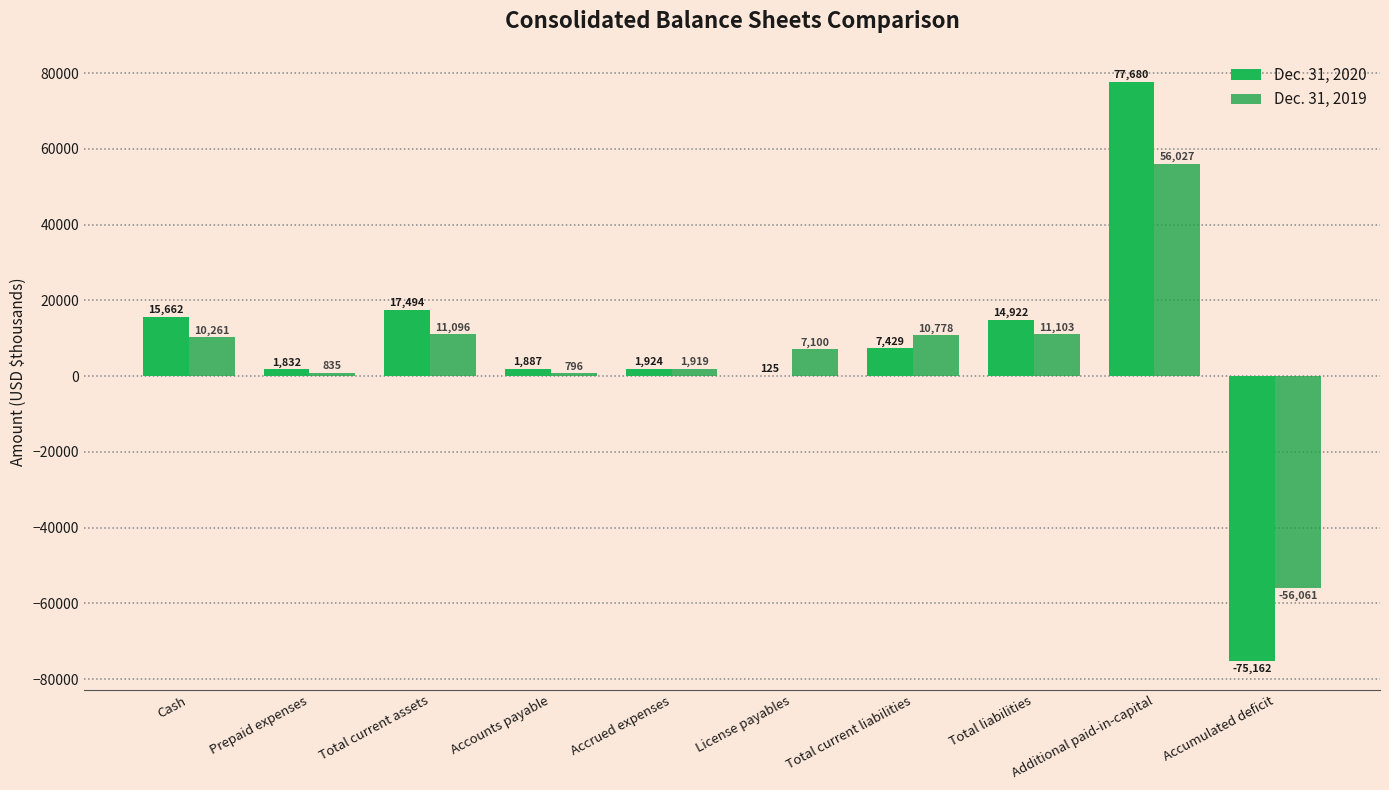

Does the chart contain stacked bars?

No